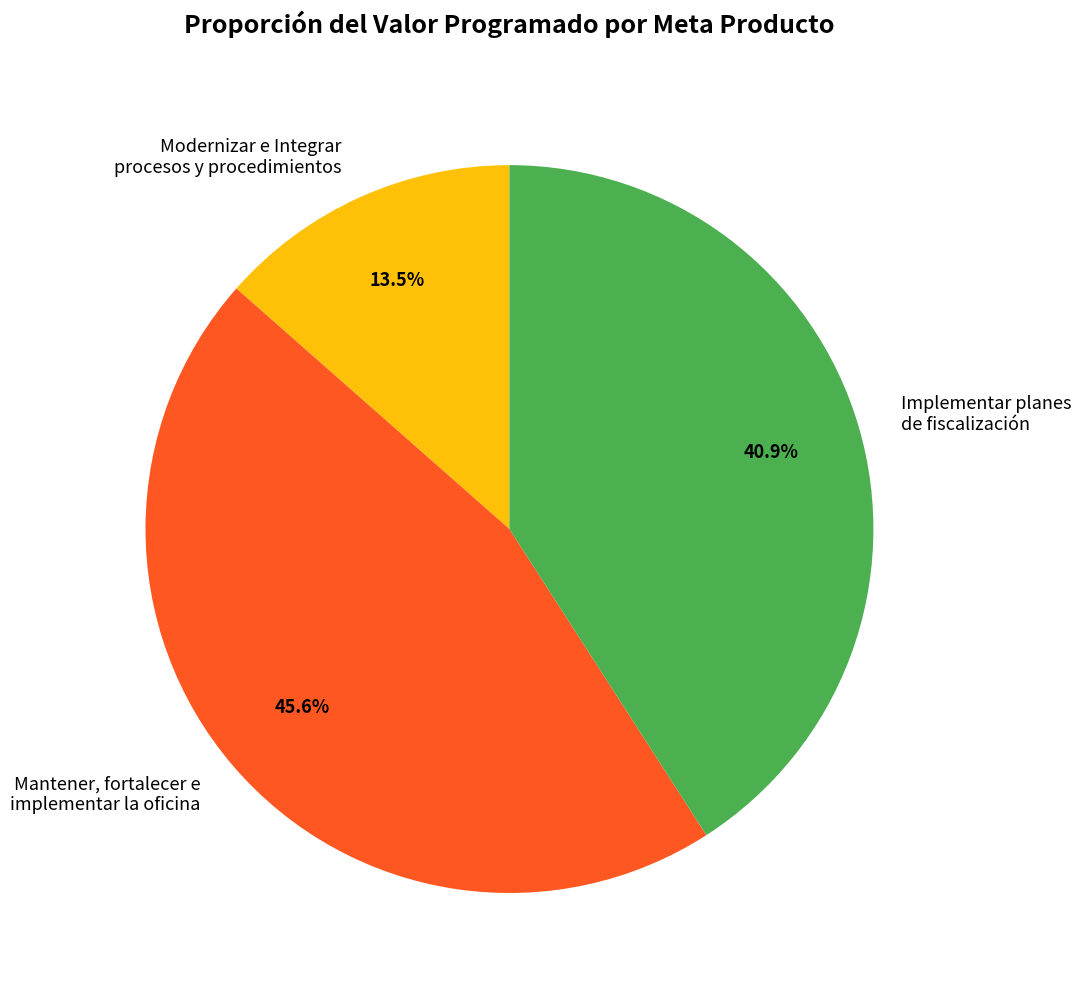

Which slice is the smallest?

Modernizar e Integrar procesos y procedimientos